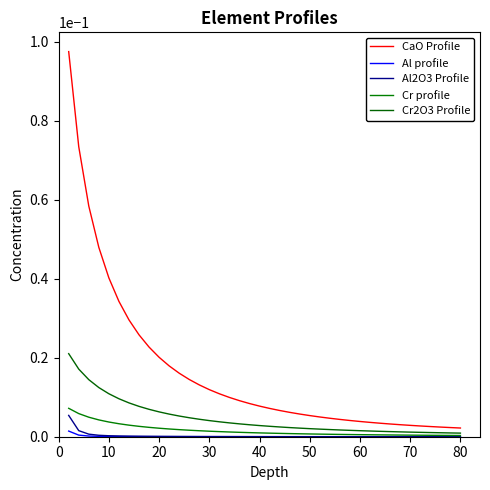

True or false: Cr2O3 Profile has more than 1 interior local peaks.

False